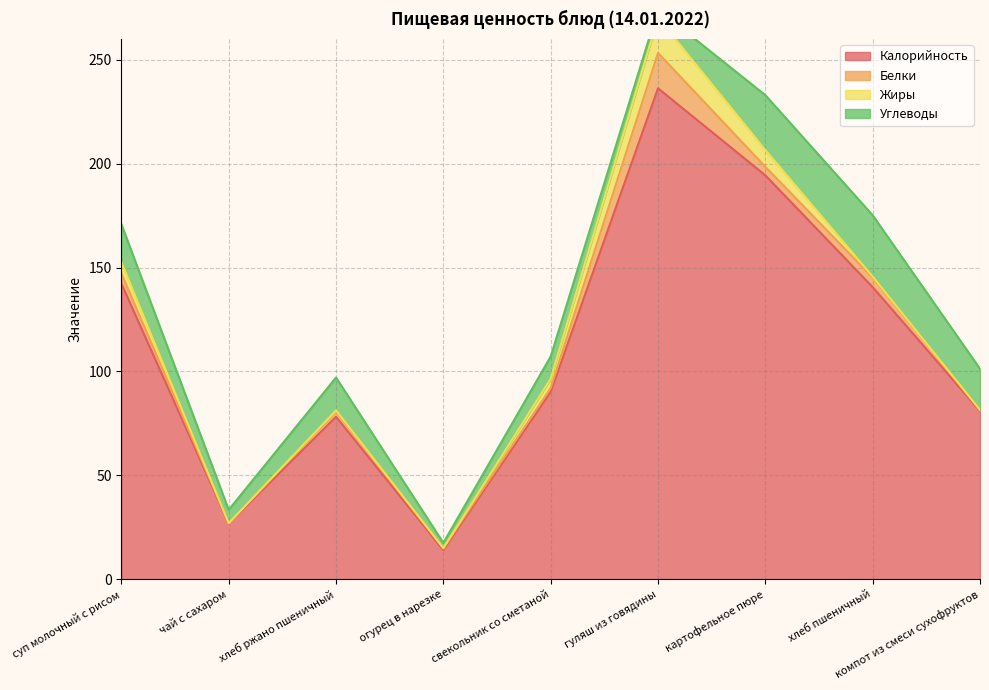

What position from the left is чай с сахаром?

2